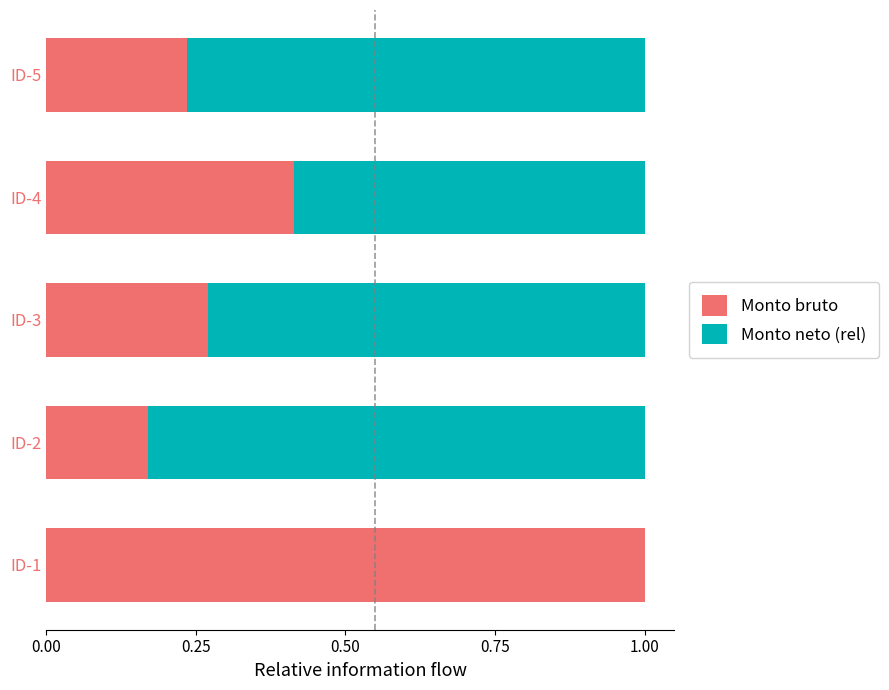

The Monto bruto series shows 0.6 at ID-4. True or false?

False